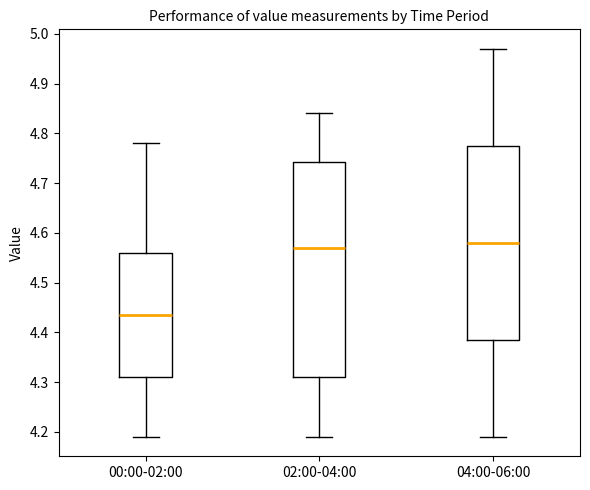

Which box has the lowest median line?

00:00-02:00